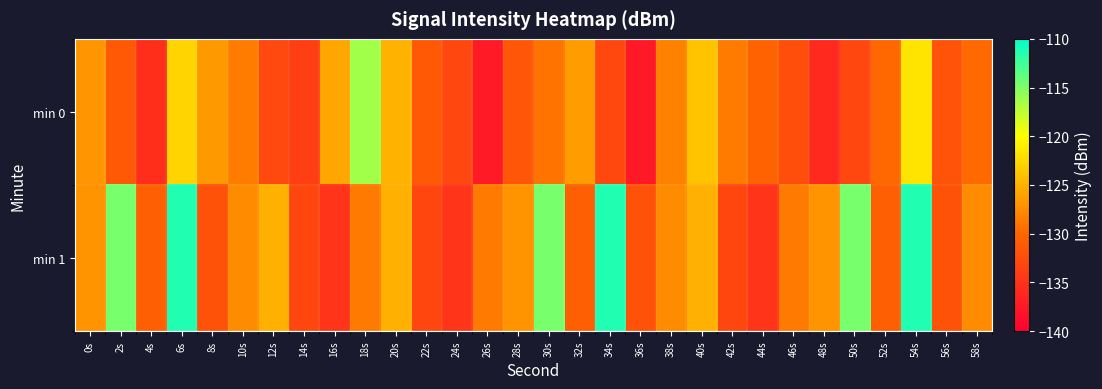

What is the spread (max minus min) of values at 32s?

4.2